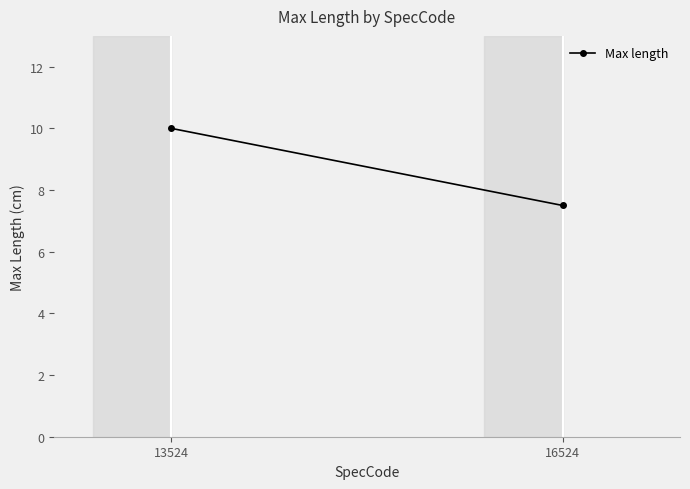

How many series are shown in this chart?

1